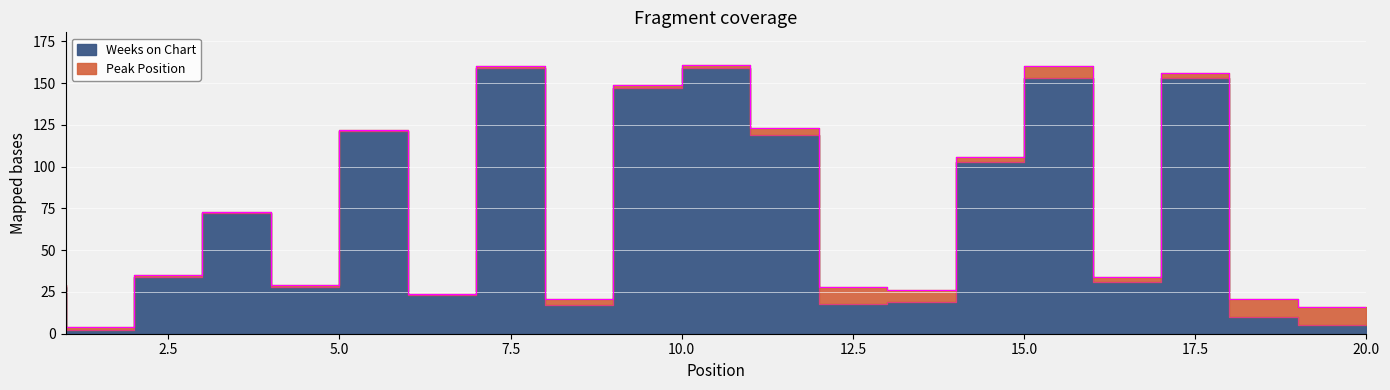

List the labels in order of value, smallest first.

2, 20, 19, 9, 13, 14, 7, 1, 5, 17, 3, 4, 15, 12, 6, 10, 16, 18, 8, 11